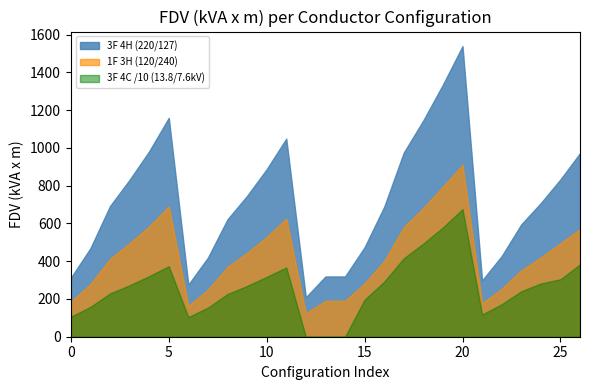

True or false: 3F 4H (220/127) has more than 0 interior local peaks.

True